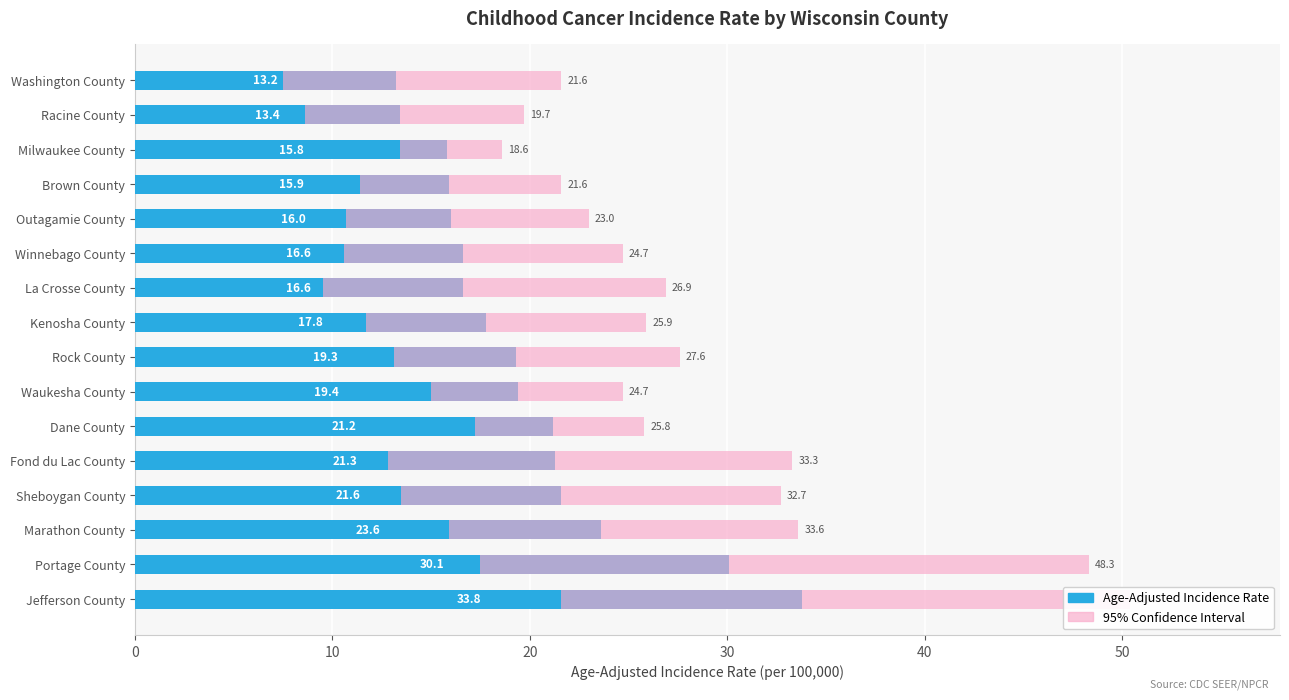

Rank the series at Sheboygan County from lowest to highest value.

95% Confidence Interval, Age-Adjusted Incidence Rate